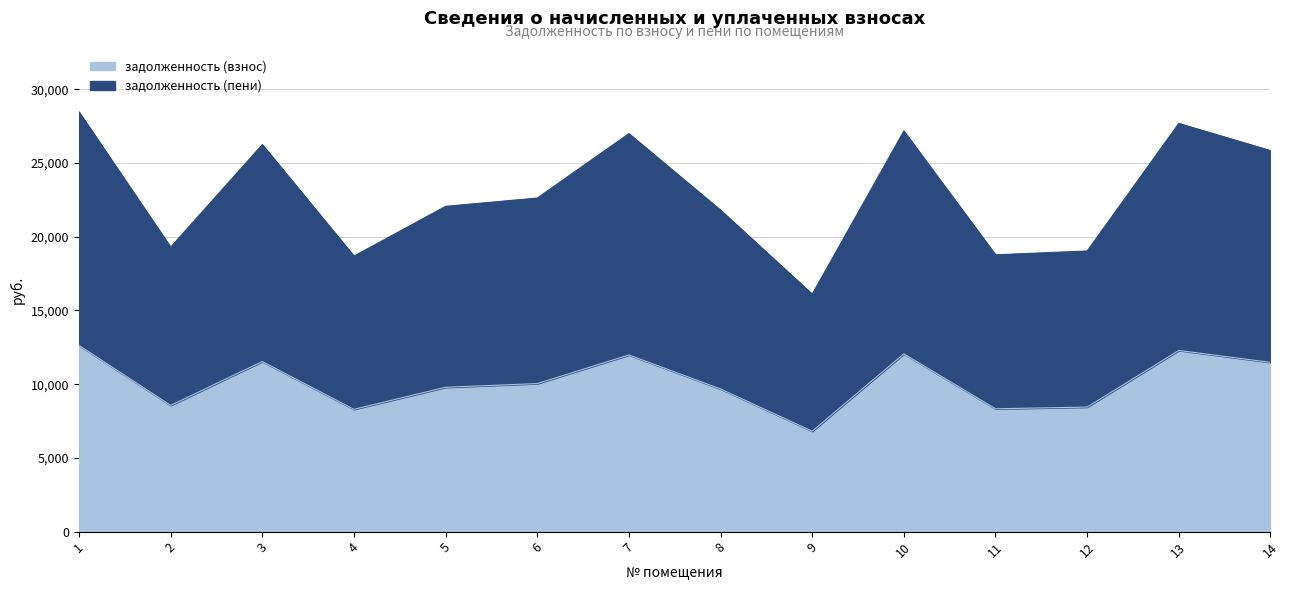

What value does the задолженность (взнос) series have at 10?

12057.6